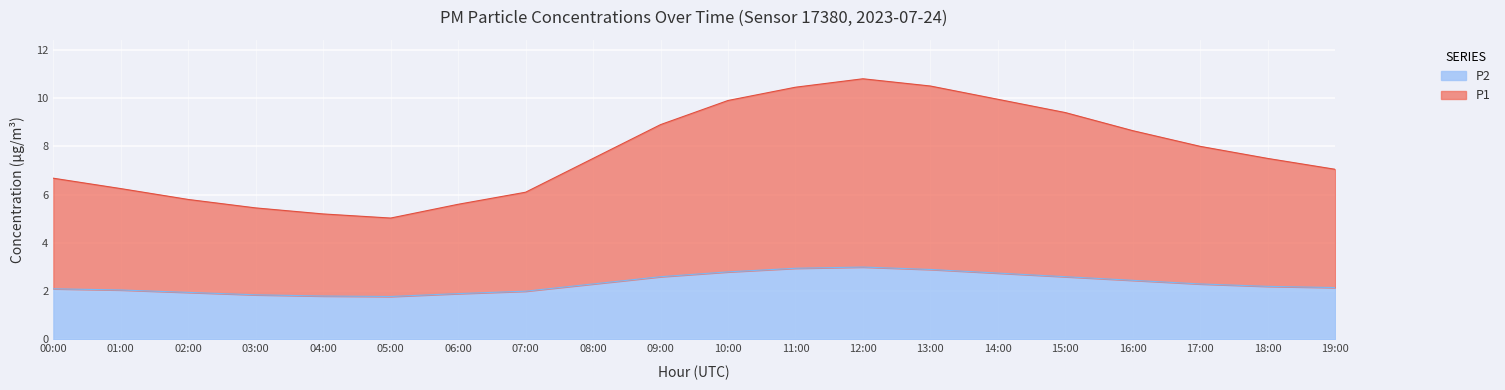

True or false: P1 has more than 1 points higher than both neighbors.

False